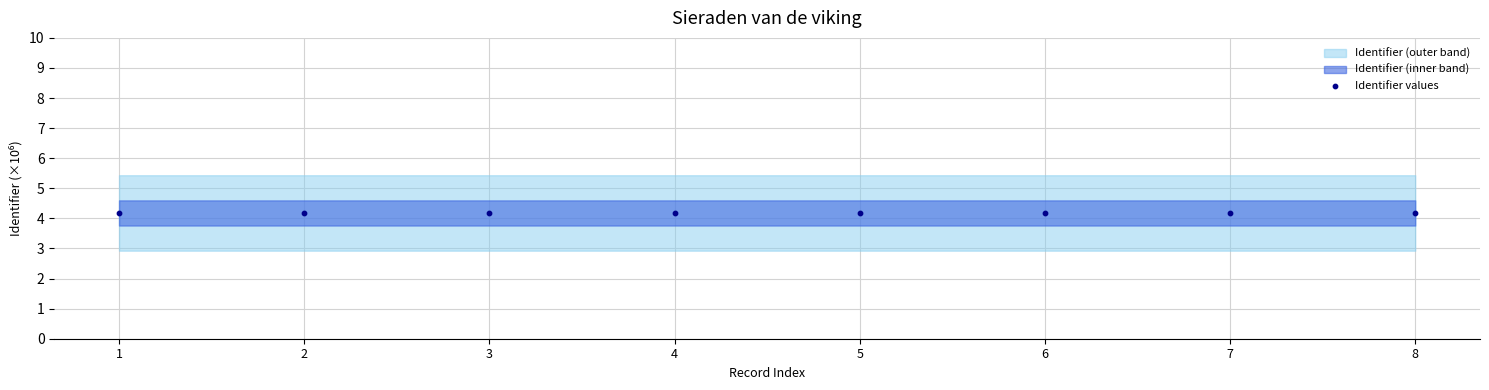

What is the average Y value?

4.2